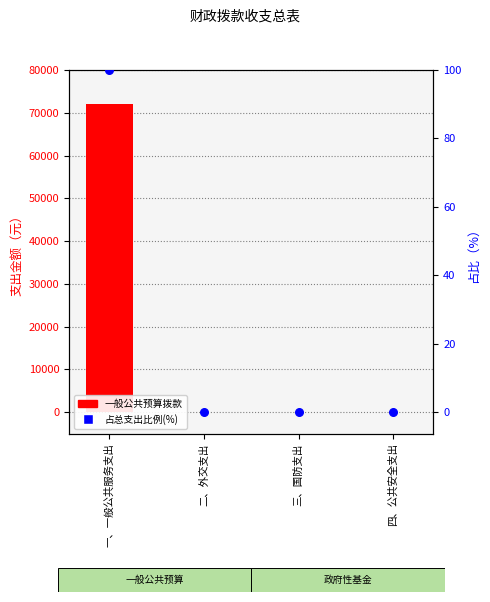

Which series has the largest total across all categories?

一般公共预算拨款